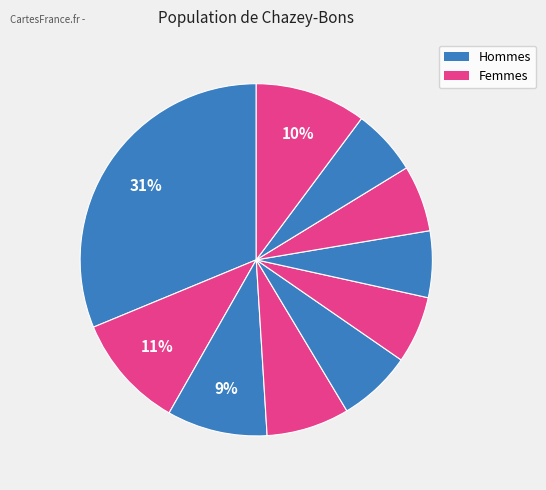

How many slices are in this pie chart?

10